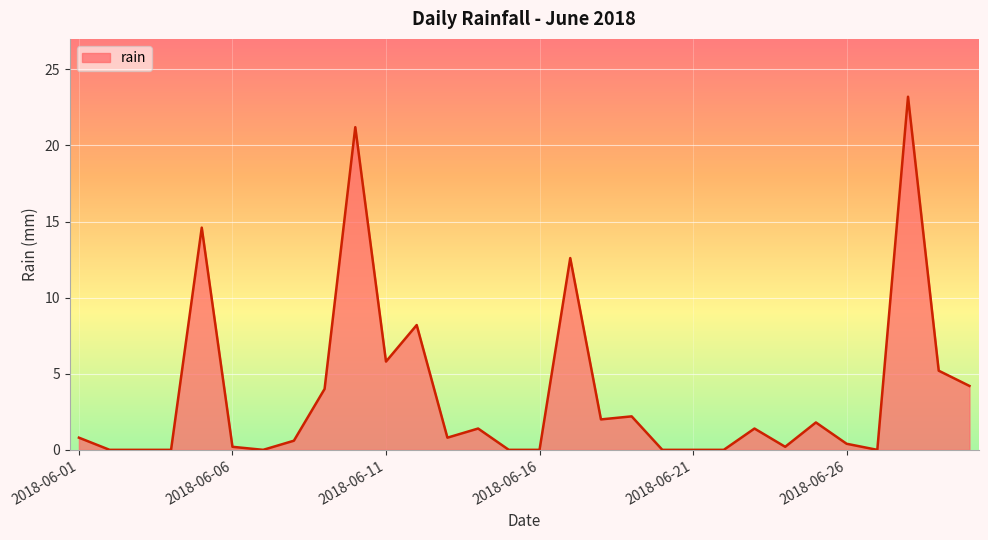

What is the maximum value shown in the chart?

23.2